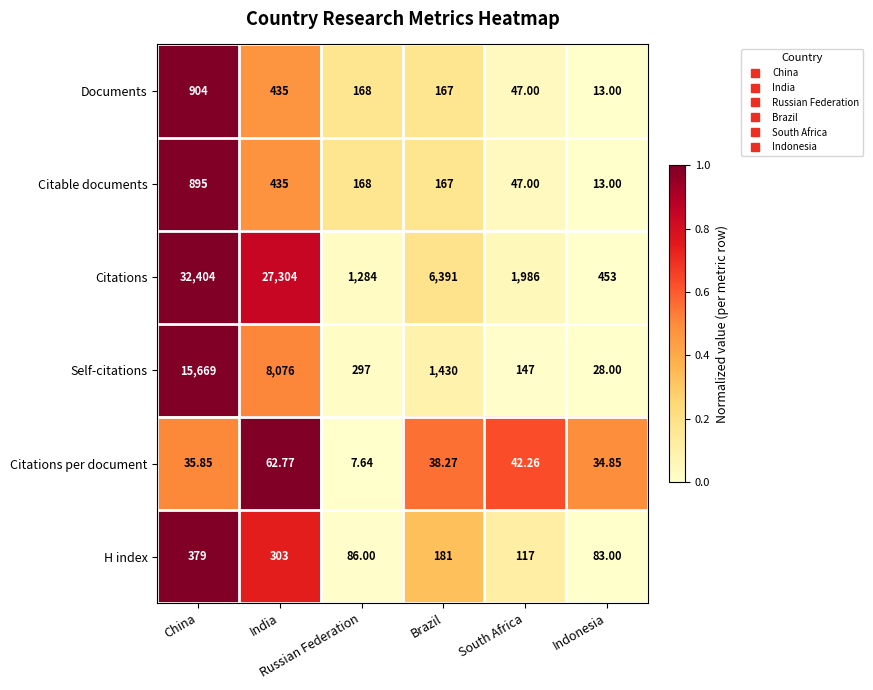

Rank the series by their maximum value, from lowest to highest.

Citations per document, H index, Citable documents, Documents, Self-citations, Citations